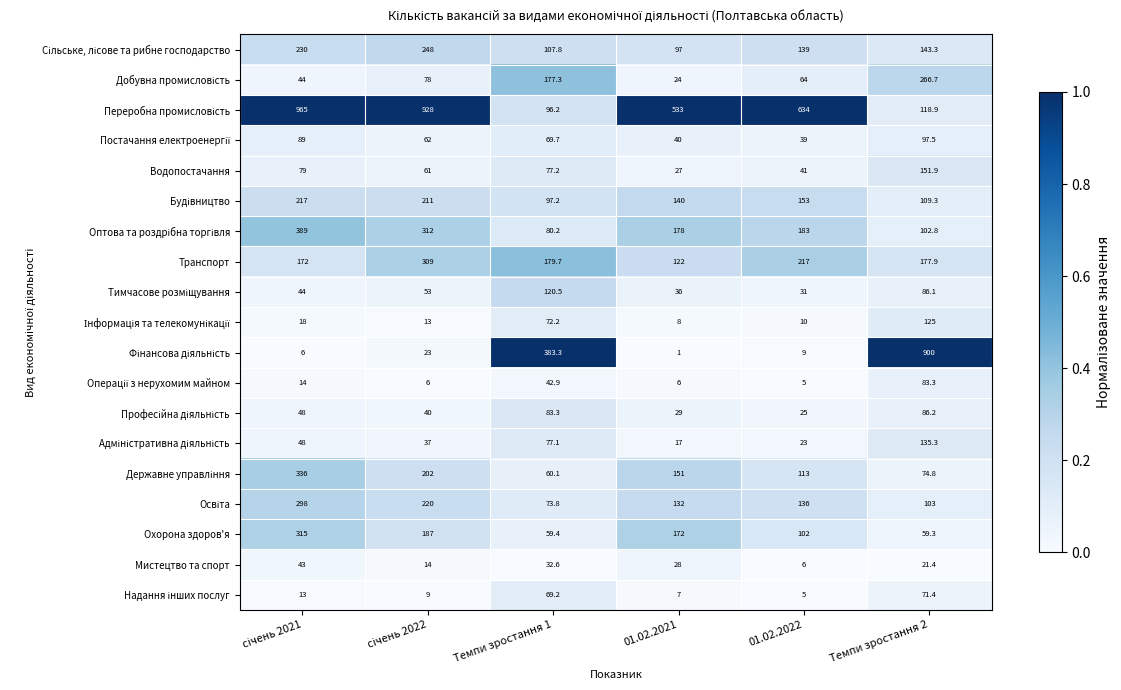

What is the maximum value shown in the chart?

965.0